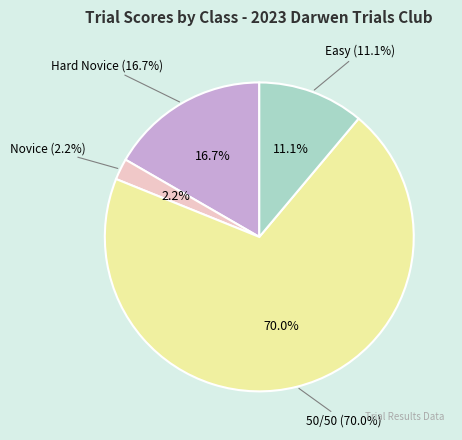

Combined, what portion of the pie is Hard Novice and Novice?

18.9%